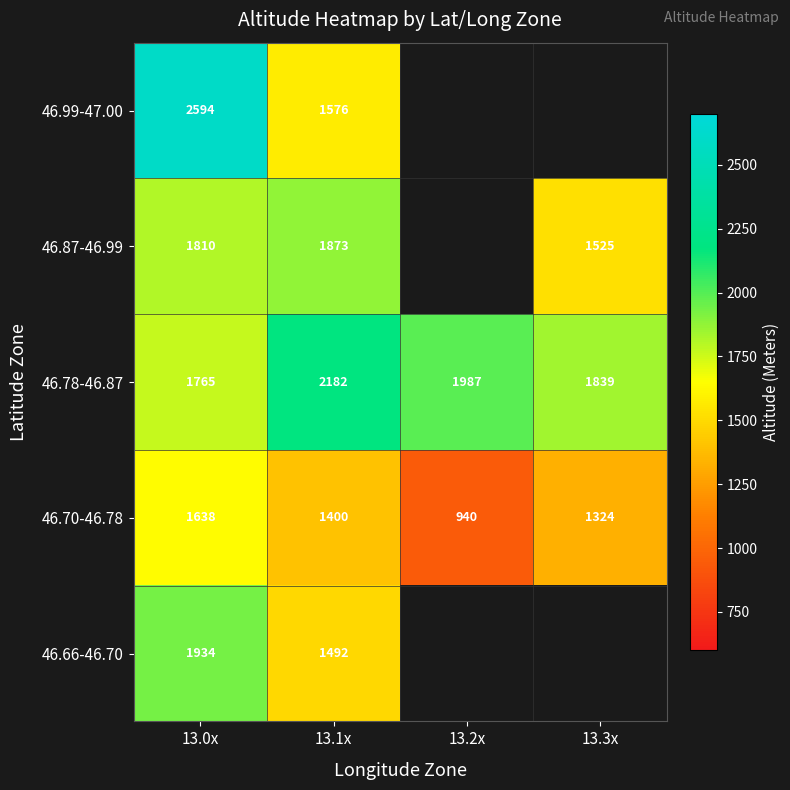

What is the average value of the 46.78-46.87 series?

1943